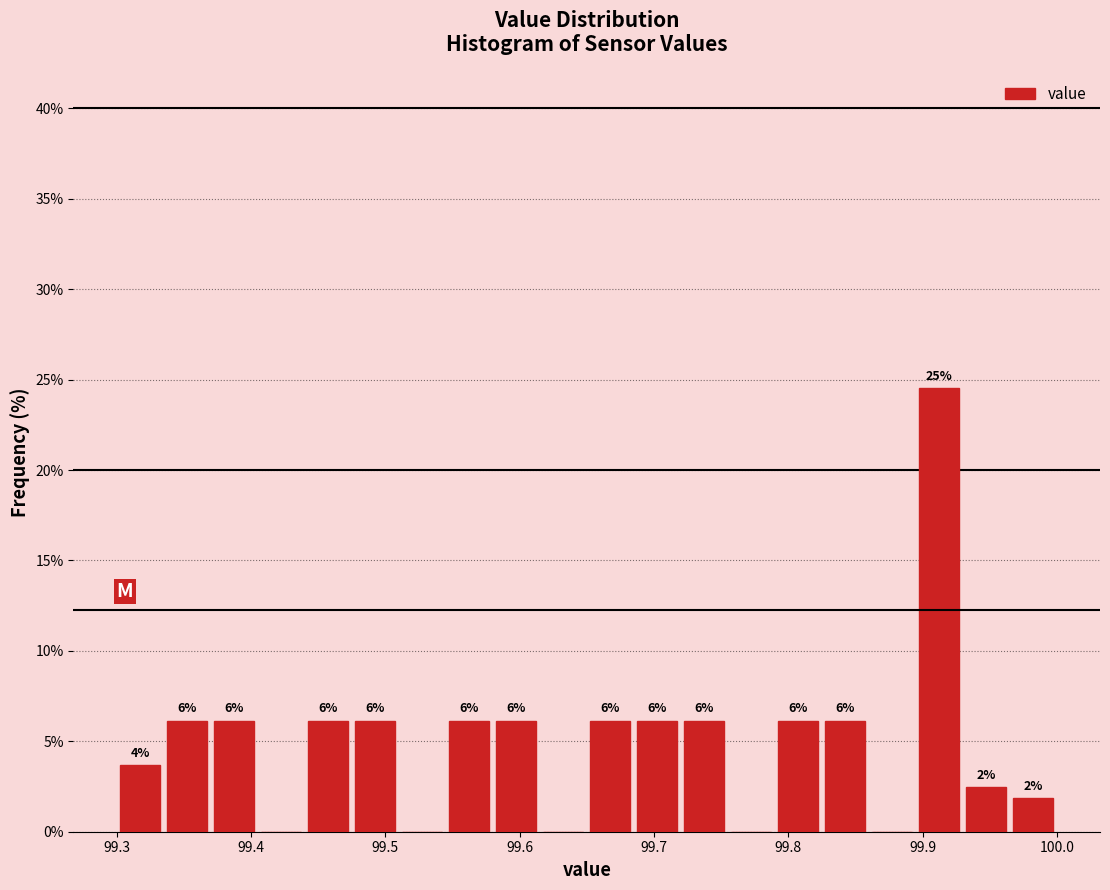

Around what value on the x-axis is the tallest bar? Give the approximate position of its centre, as read against the axis.

99.91